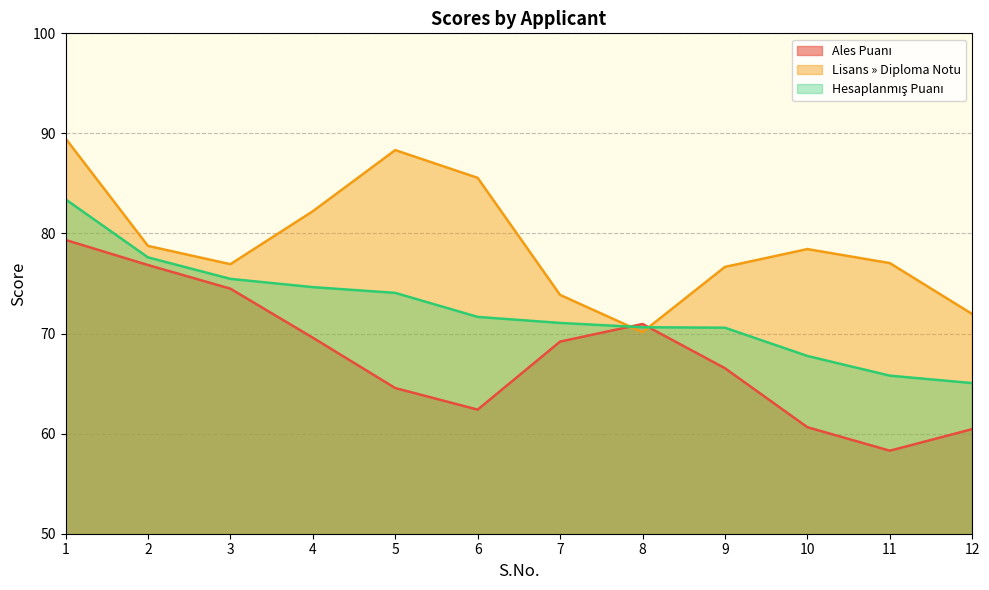

Which label corresponds to the largest value in the chart?

1